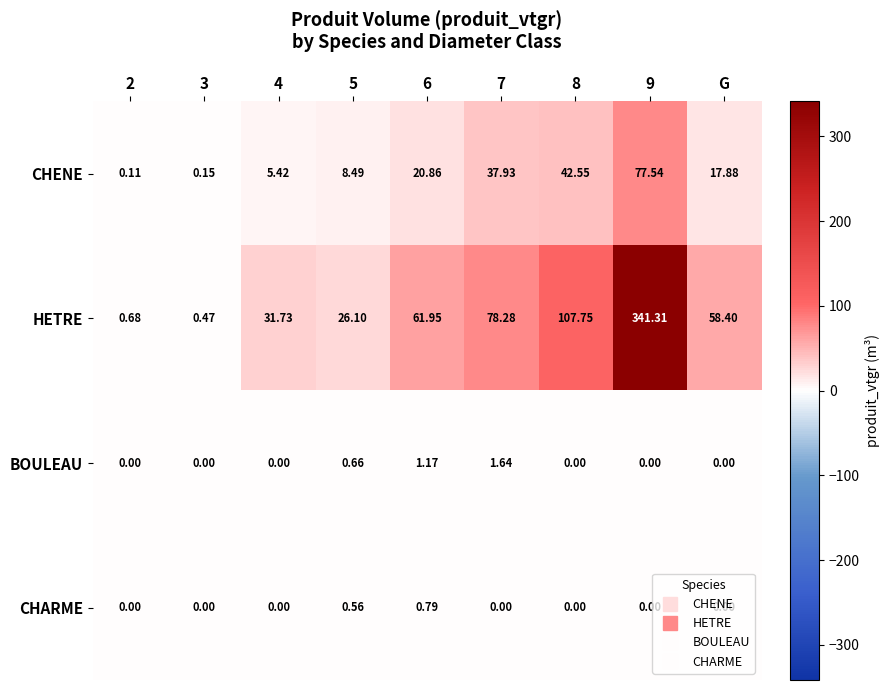

At which category is the sum across all series the highest?

9